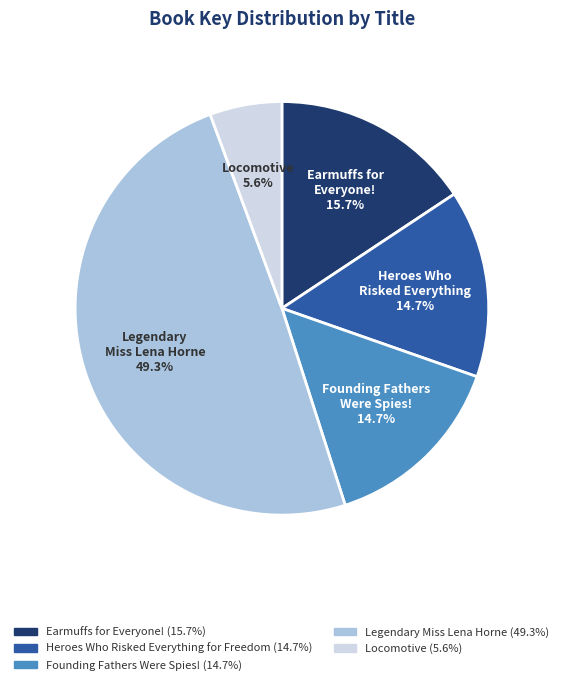

Is the sum of Heroes Who Risked Everything and Earmuffs for Everyone! greater than half?

No